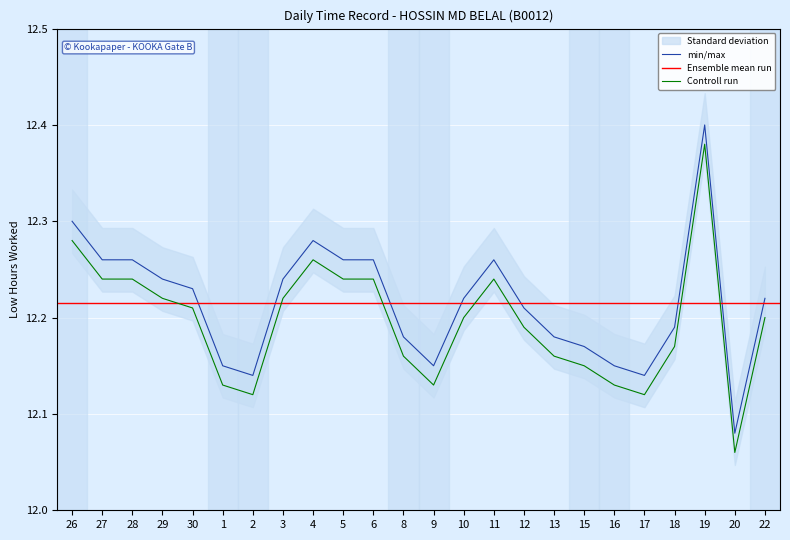

The value at 28 is 12.3. True or false?

True